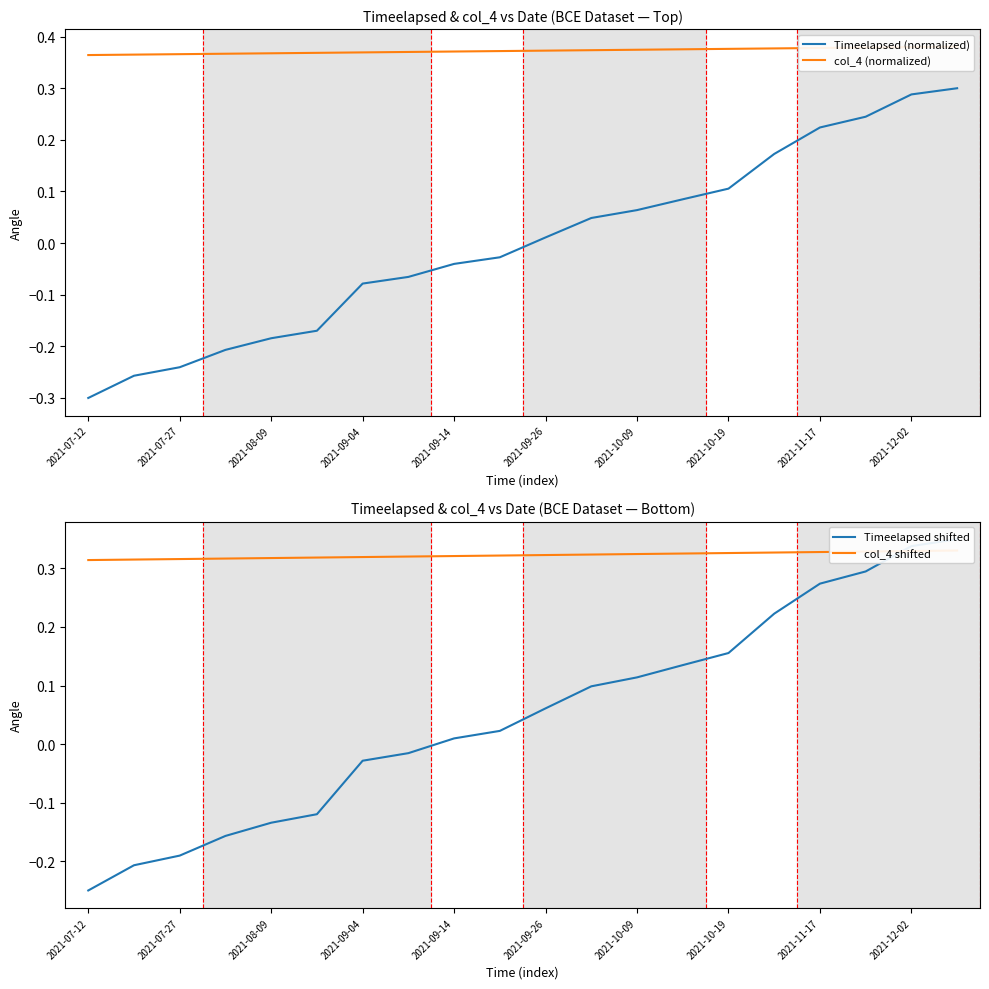

The Timeelapsed (normalized) series shows -0.2 at 2021-07-12. True or false?

False